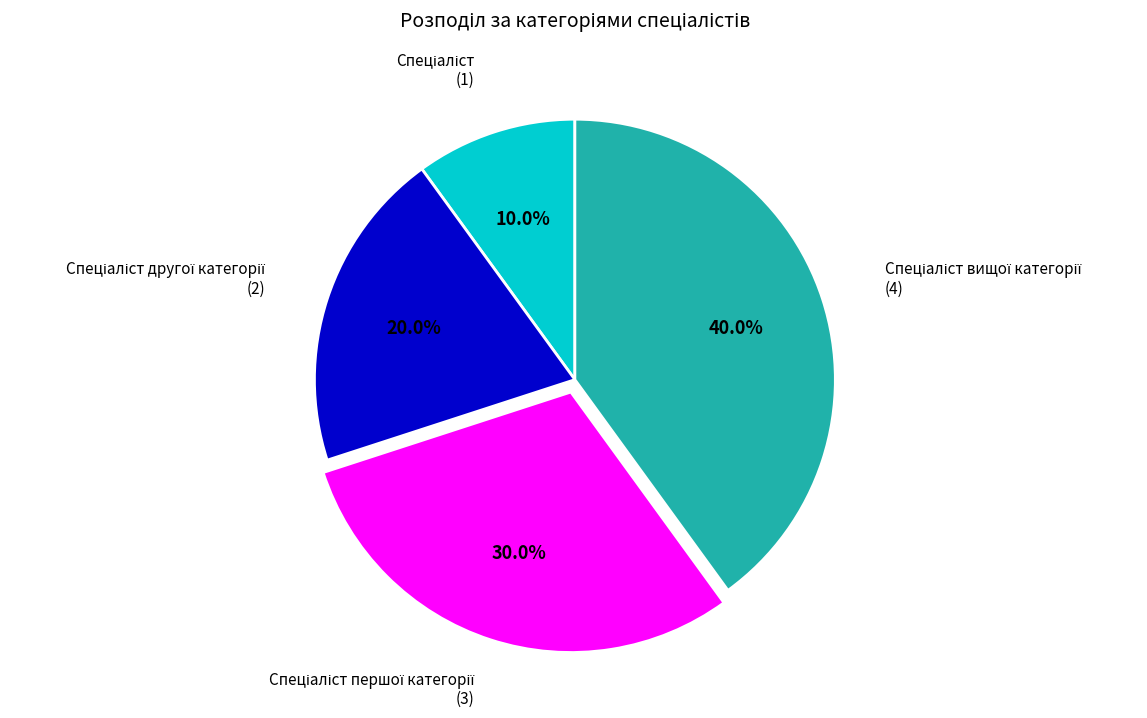

Is there a majority slice in this chart?

No